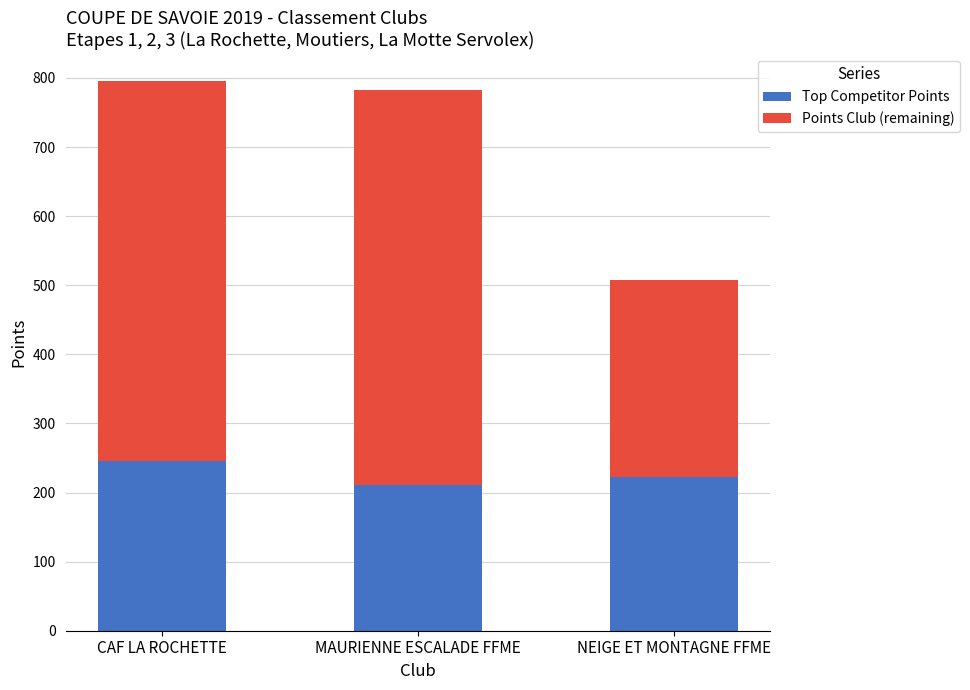

Are the bars grouped side by side (vs. stacked)?

No